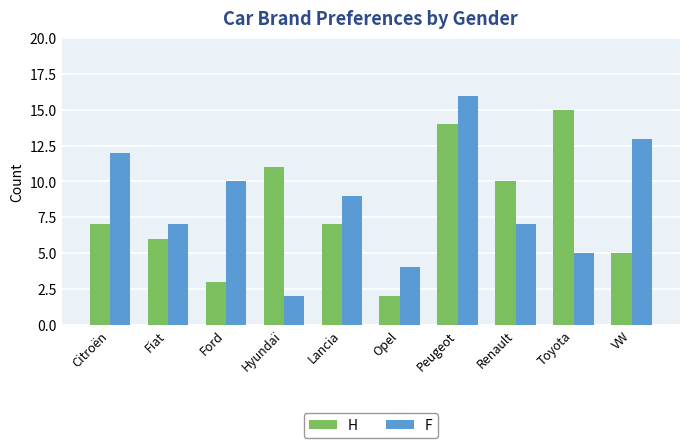

Is the value of F at Citroën greater than the value of H at Citroën?

Yes